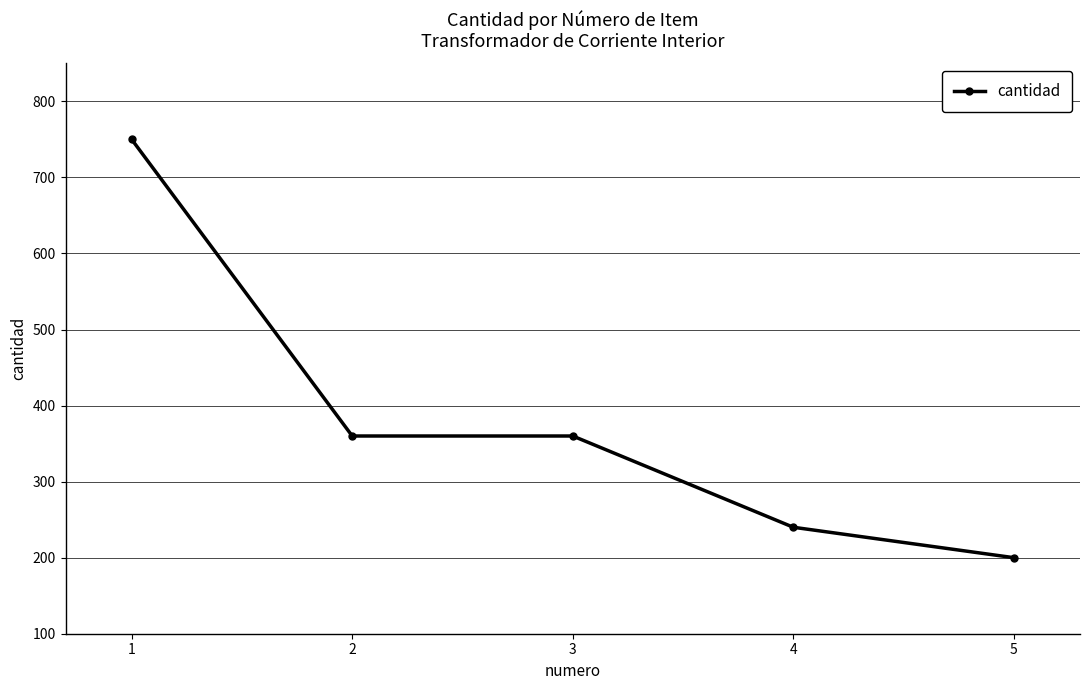

What value does the data have at 5?

200